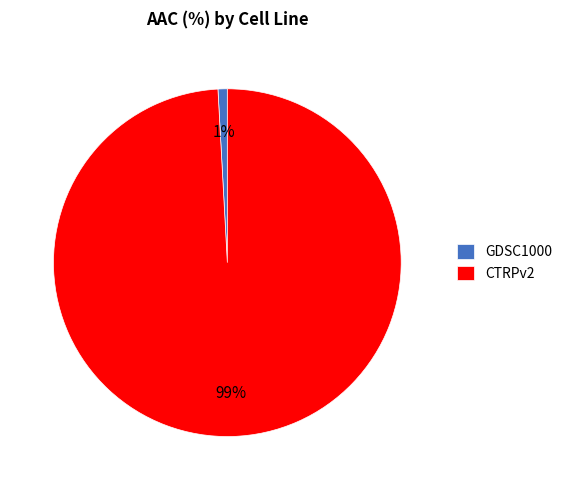

Is it true that CTRPv2 is 87% of the pie?

False